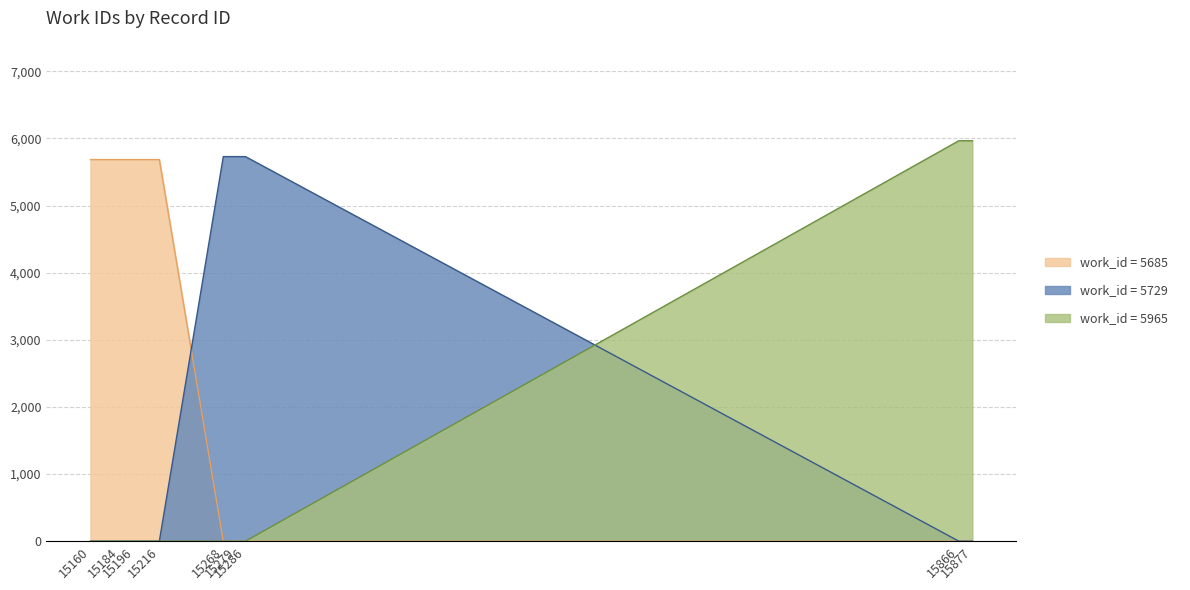

How many data points are above 0?

2